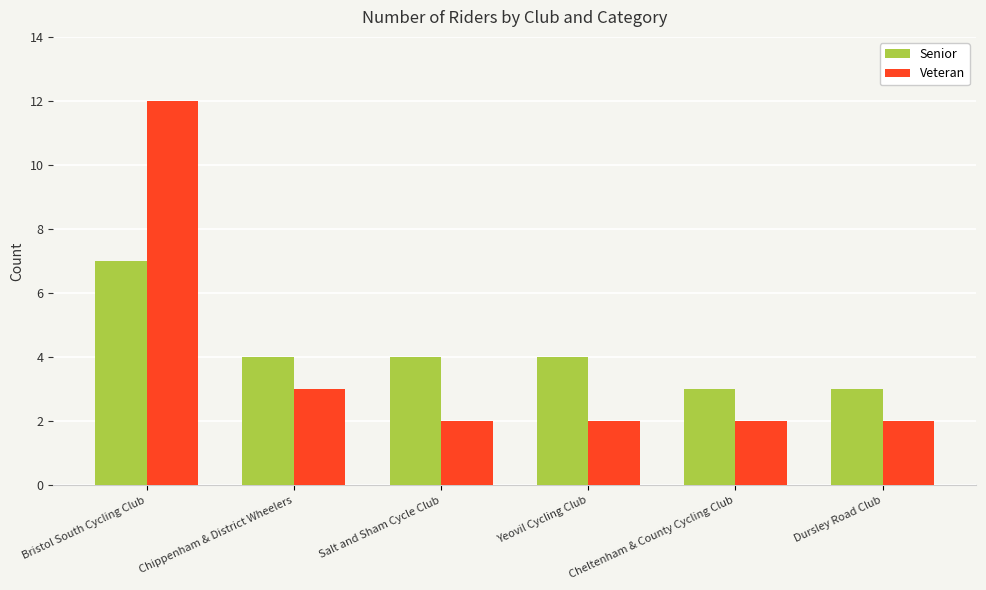

At how many categories does at least one series exceed 7?

1